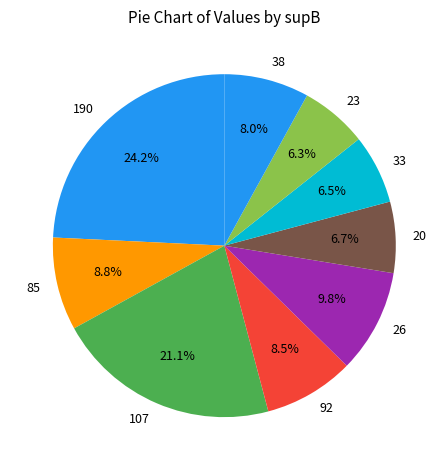

The 85 slice represents 1% of the pie. True or false?

False